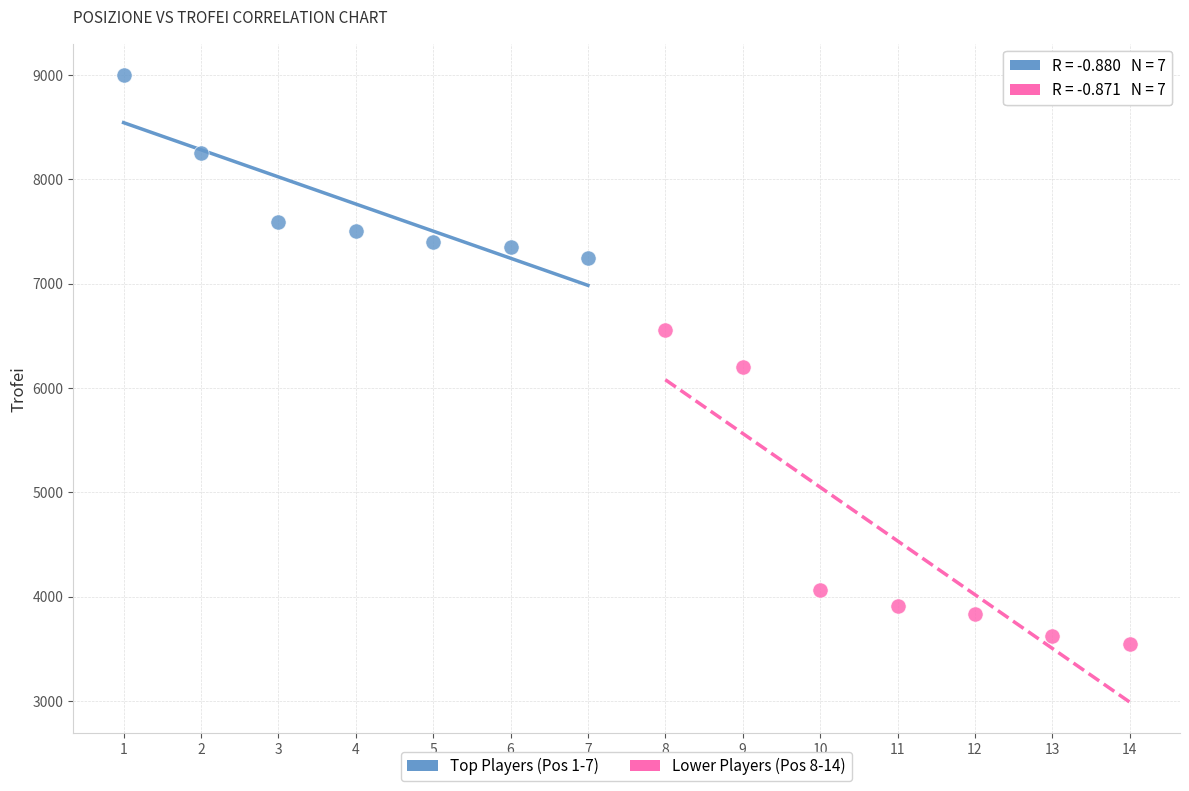

Which series contains the lowest Y value?

Lower Players (Pos 8-14)